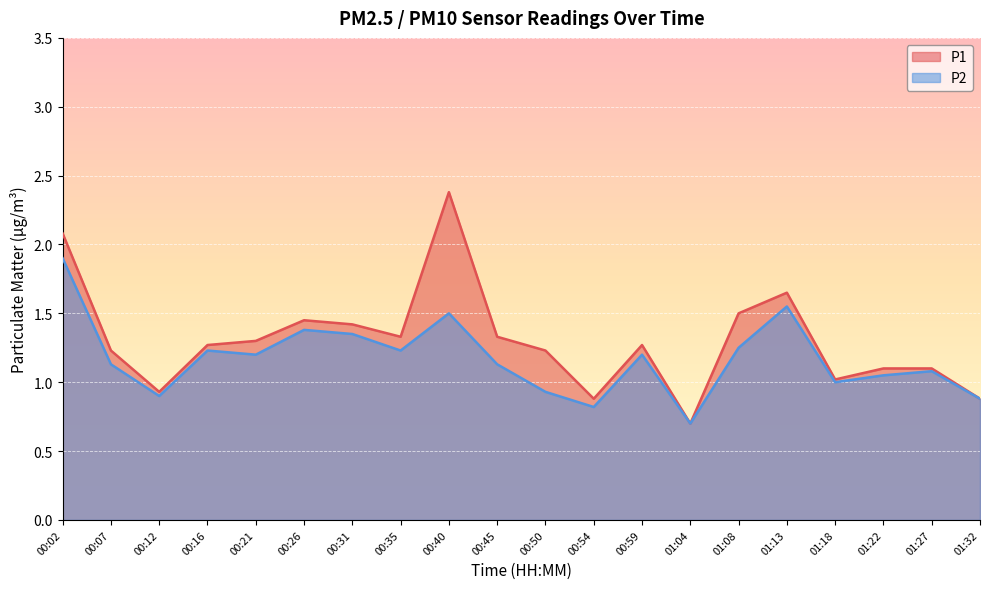

Which has a higher value, 01:18 or 01:04?

01:18